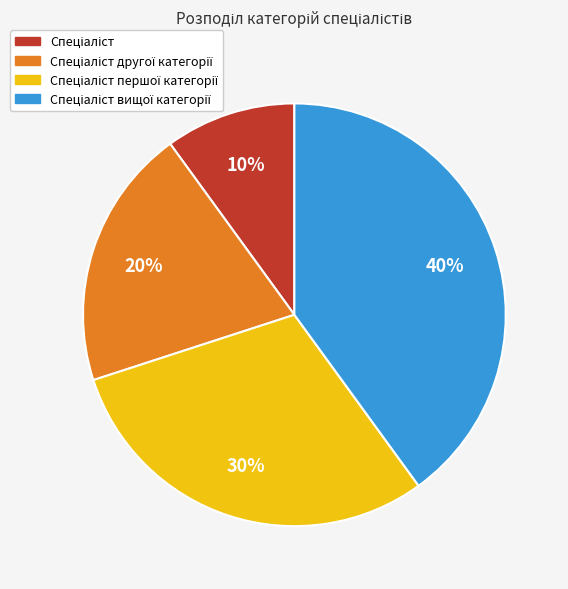

Is there a majority slice in this chart?

No